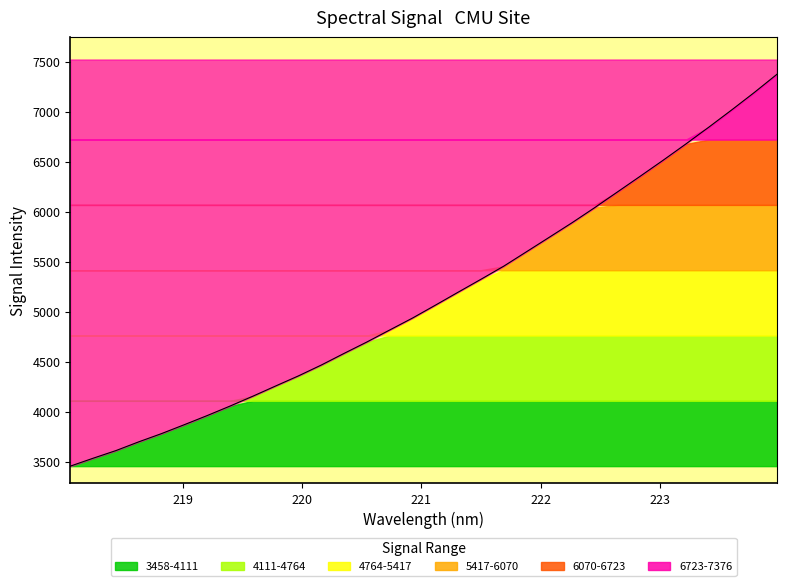

List the labels in order of value, largest first.

223.9802, 223.7895, 223.5987, 223.408, 223.2172, 223.0264, 222.8355, 222.6447, 222.4538, 222.263, 222.0721, 221.8812, 221.6902, 221.4993, 221.3083, 221.1174, 220.9264, 220.7354, 220.5444, 220.3533, 220.1623, 219.9712, 219.7801, 219.589, 219.3979, 219.2067, 219.0156, 218.8244, 218.6332, 218.442, 218.2508, 218.0596